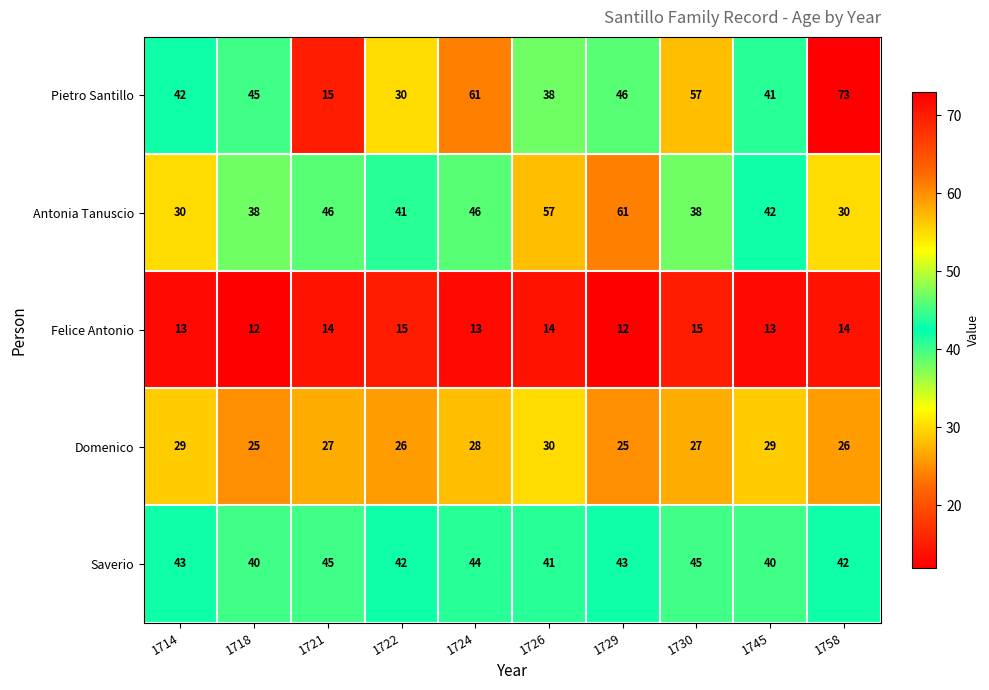

At 1729, list the series in order from smallest to largest.

Felice Antonio, Domenico, Saverio, Pietro Santillo, Antonia Tanuscio